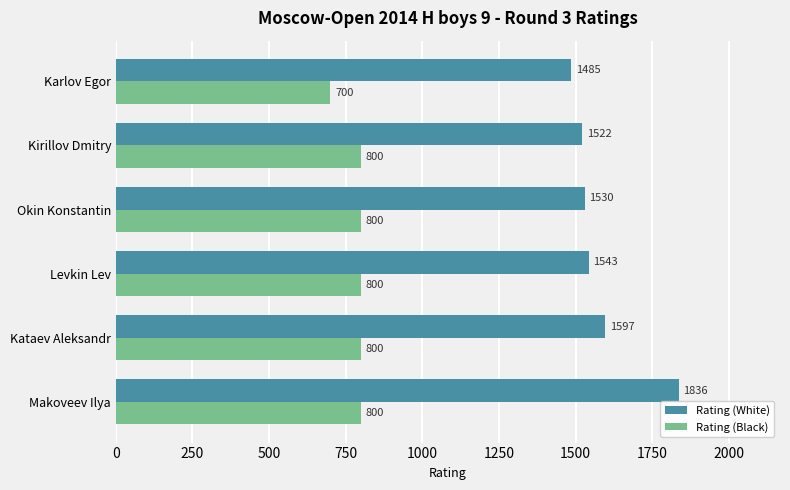

True or false: Rating (White) has a value of 2239 at Okin Konstantin.

False